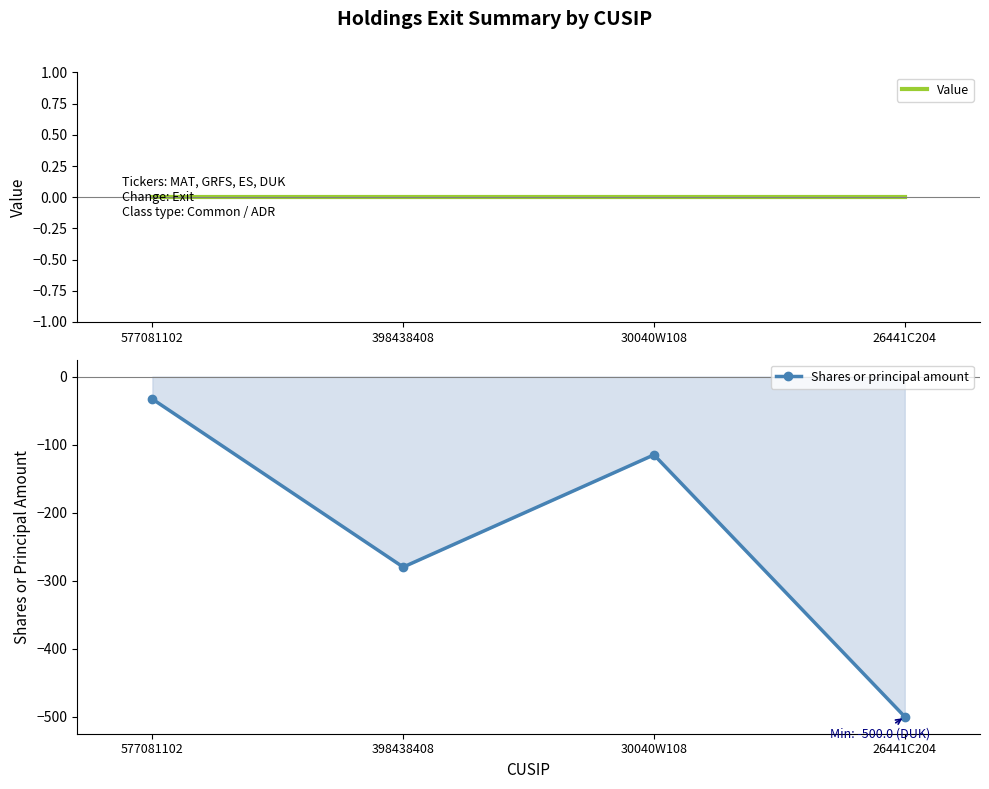

List the series in order of their peak value, highest first.

Value, Shares or principal amount